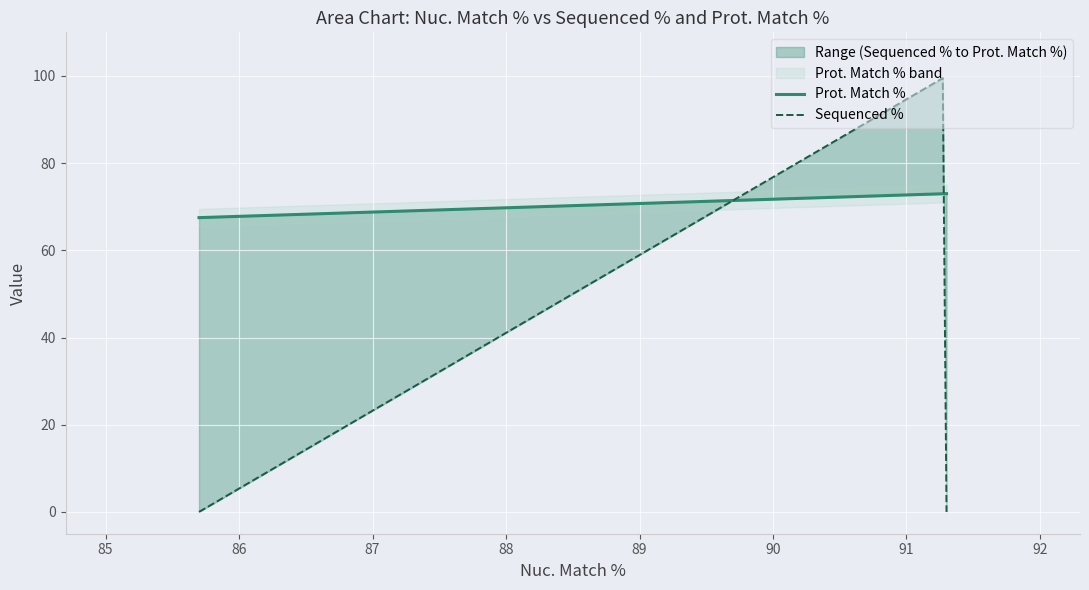

What is the difference between the second highest and second lowest values in the Sequenced % series?

24.7